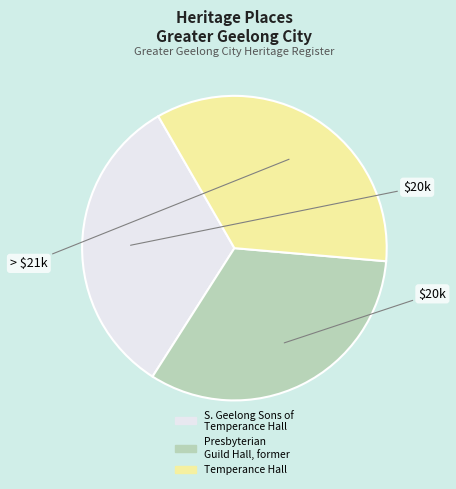

How many slices are in this pie chart?

3